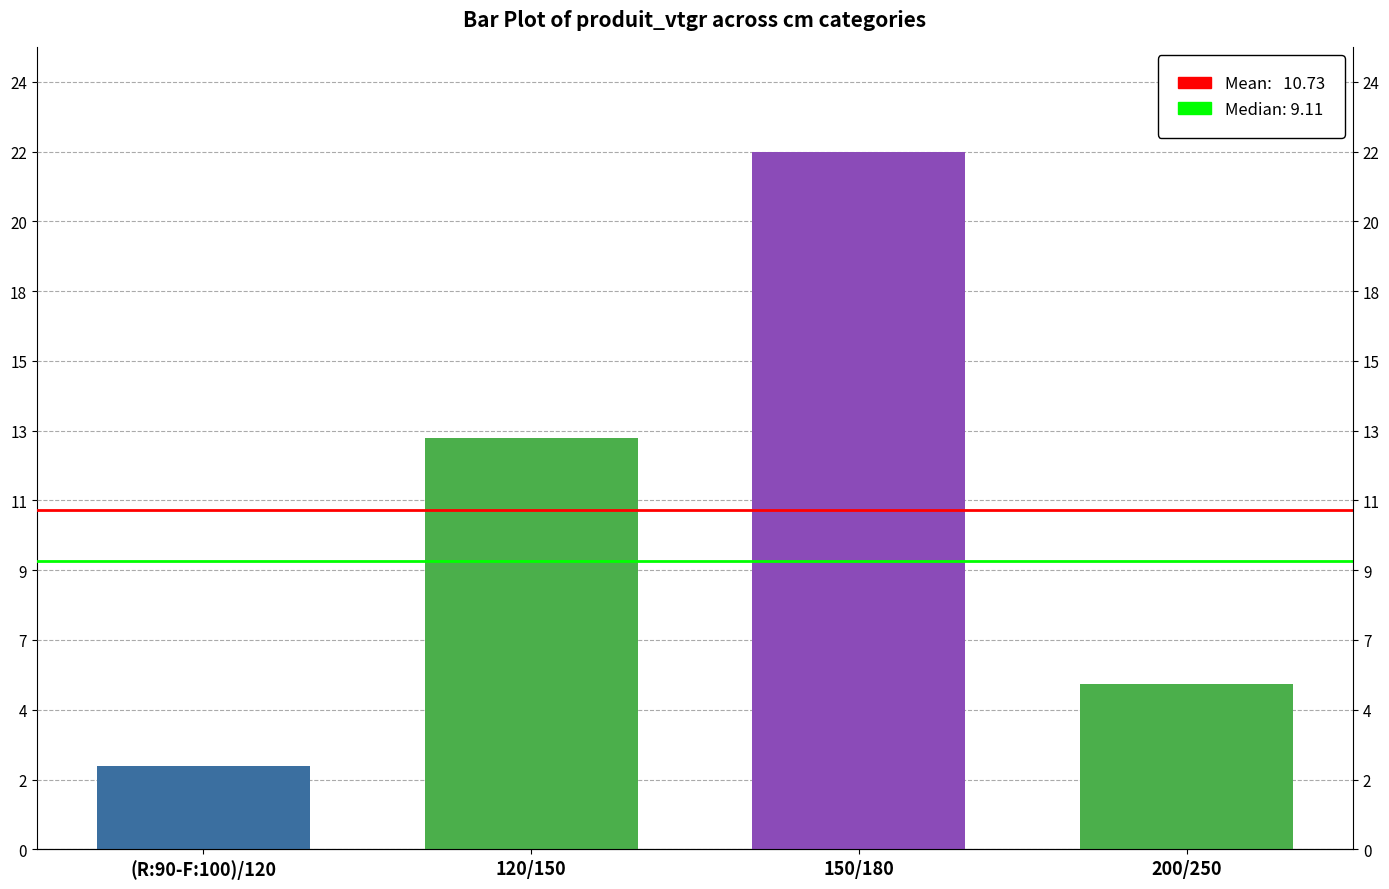

Does the chart contain stacked bars?

No